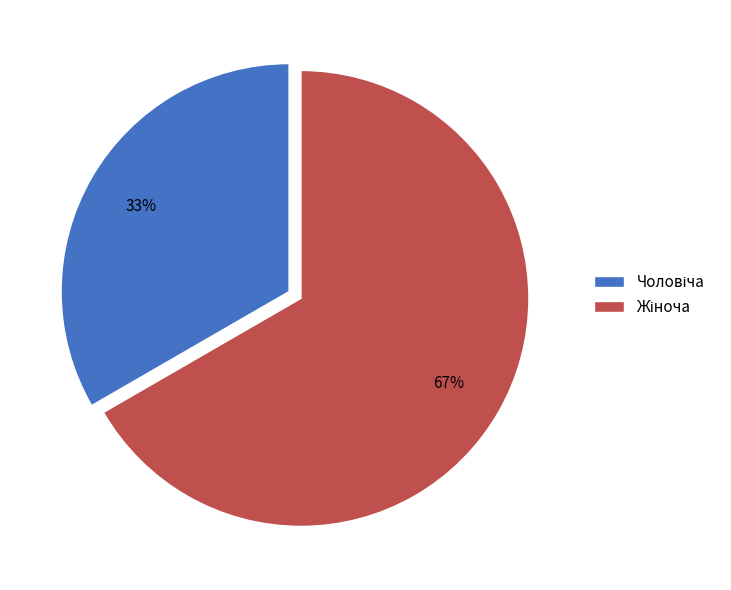

Is there a majority slice in this chart?

Yes